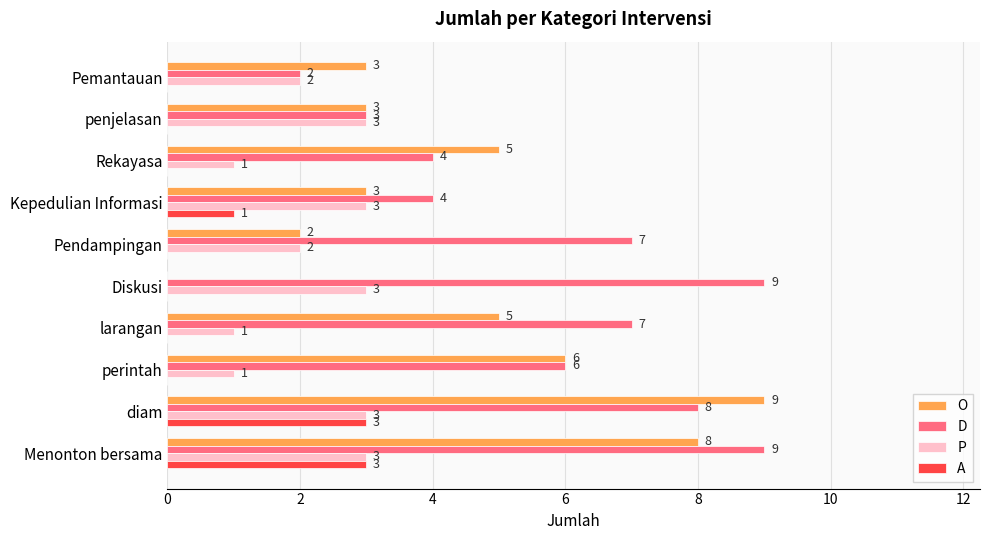

Between Pendampingan and Pemantauan, which series saw the biggest shift?

D